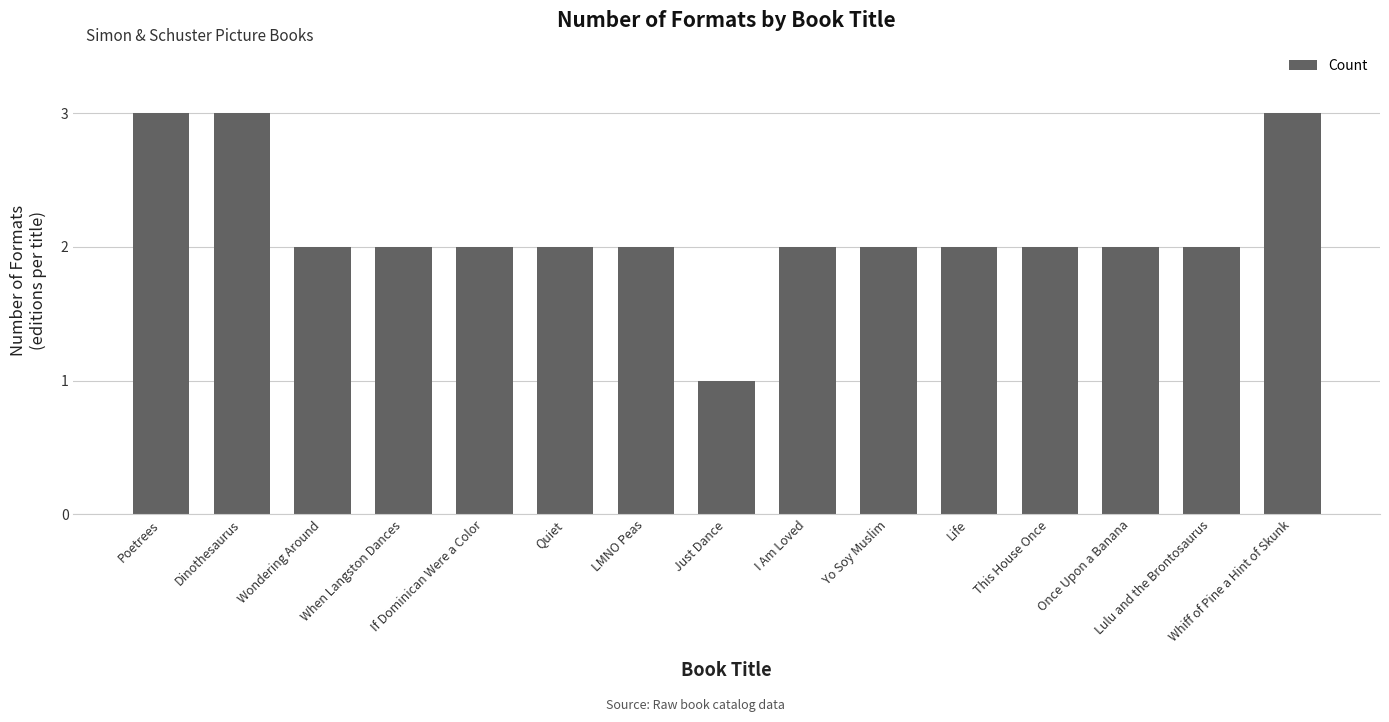

Reading left to right, what are all the values shown in this chart?

Poetrees=3	Dinothesaurus=3	Wondering Around=2	When Langston Dances=2	If Dominican Were a Color=2	Quiet=2	LMNO Peas=2	Just Dance=1	I Am Loved=2	Yo Soy Muslim=2	Life=2	This House Once=2	Once Upon a Banana=2	Lulu and the Brontosaurus=2	Whiff of Pine a Hint of Skunk=3